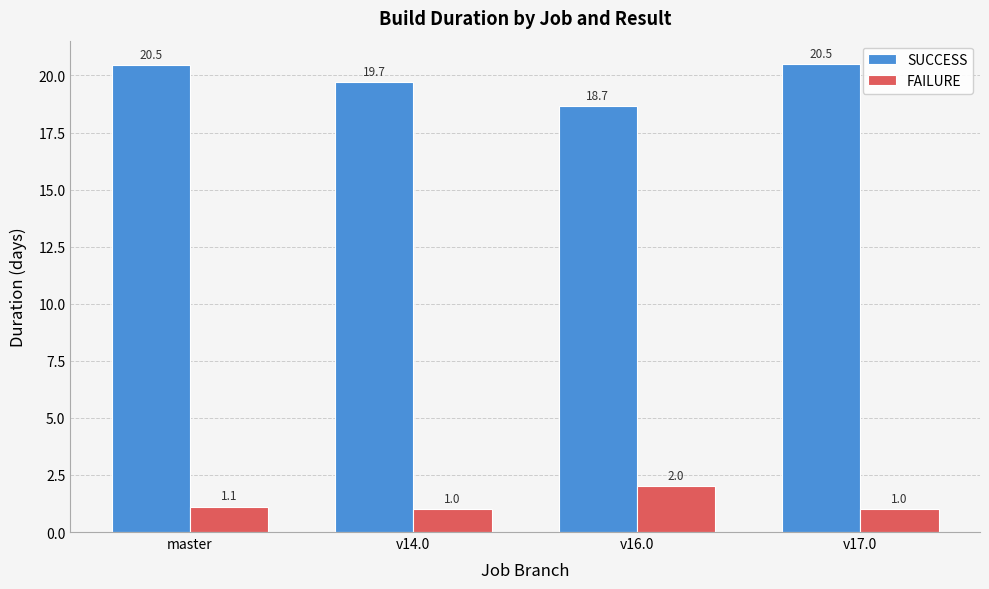

What is the maximum value shown in the chart?

20.5